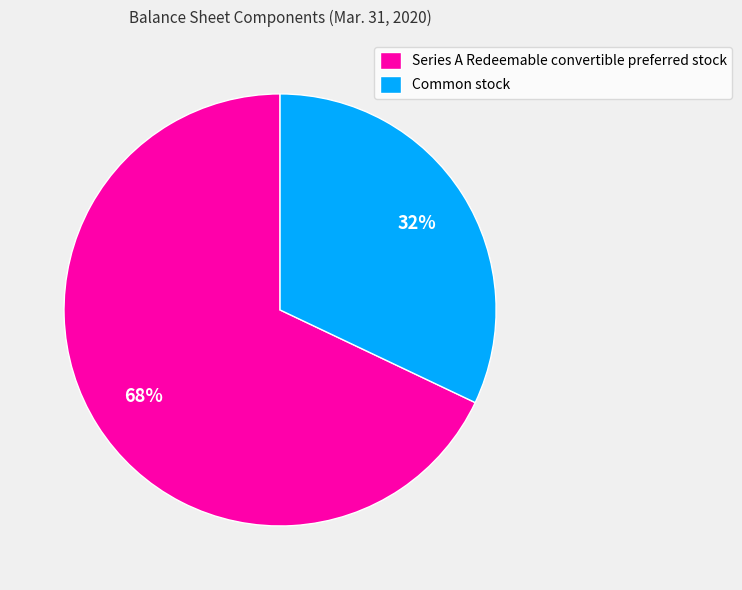

Is it true that Series A Redeemable convertible preferred stock is 68% of the pie?

True